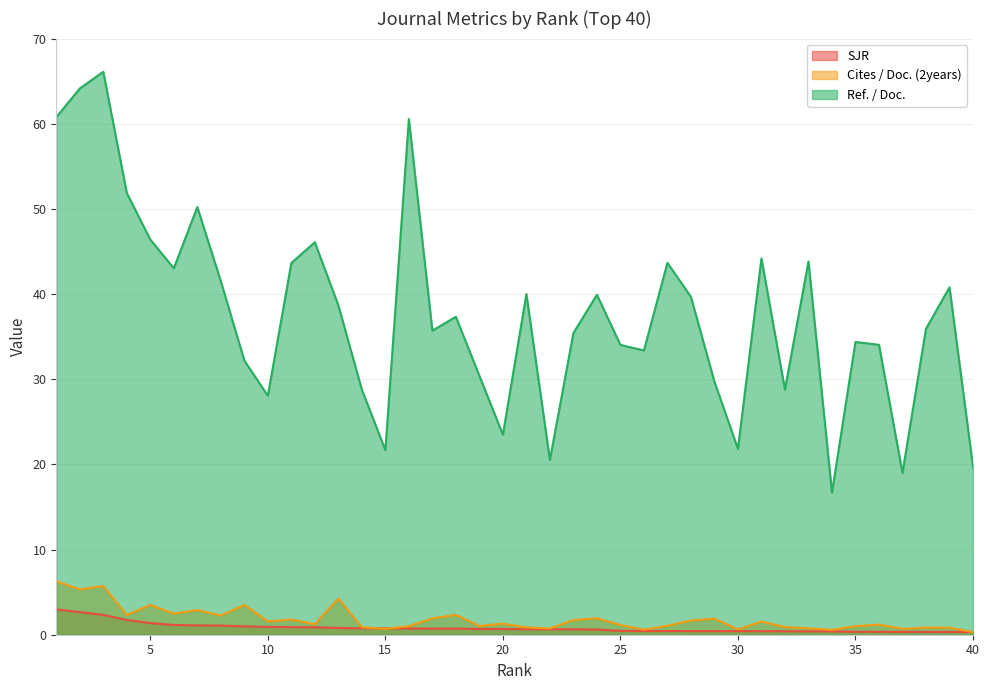

Is the value of SJR at 7 greater than the value of Cites / Doc. (2years) at 18?

No